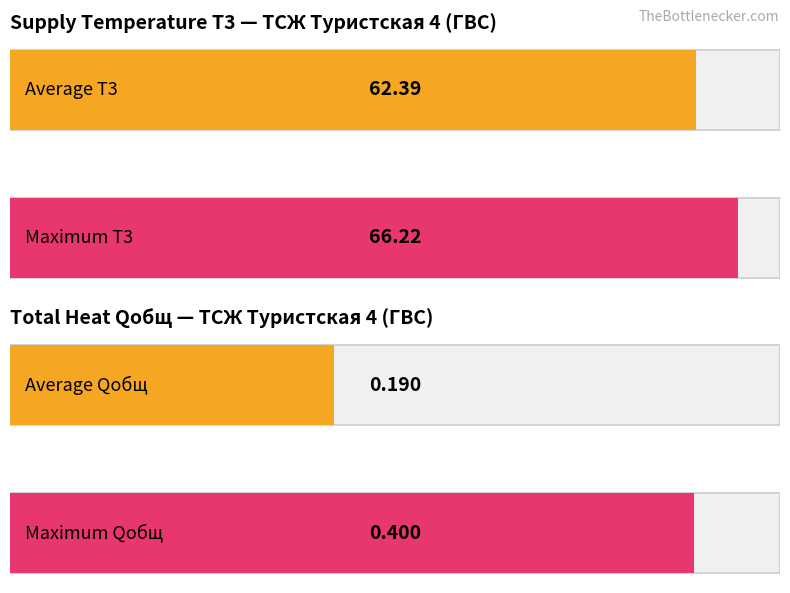

The value of Qобщ at 2023-07-04 is 0.2. True or false?

True